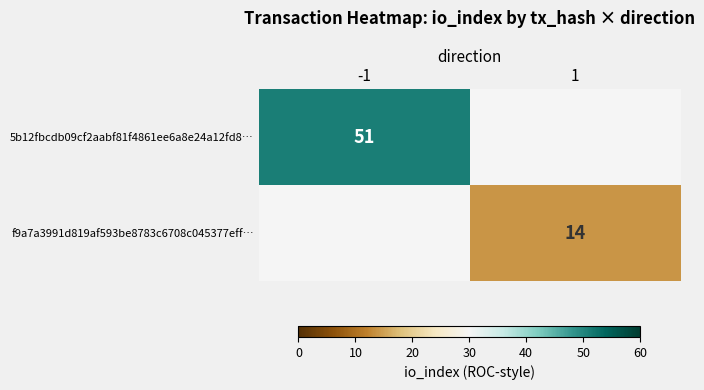

Is it true that 5b12fbcdb09cf2aabf81f4861ee6a8e24a12fd8… equals 51 at -1?

True